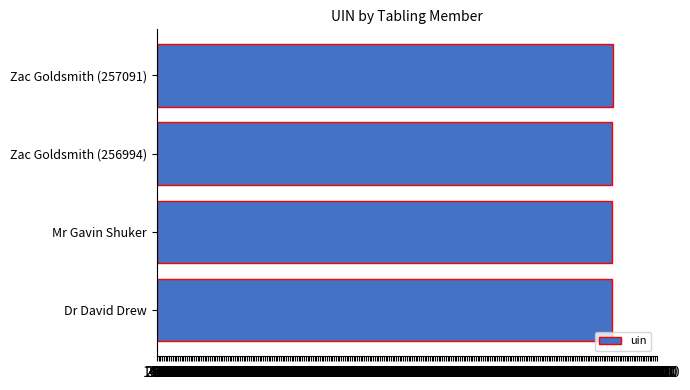

Approximately how many times larger is the value at Zac Goldsmith (256994) compared to Zac Goldsmith (257091)?

1.0